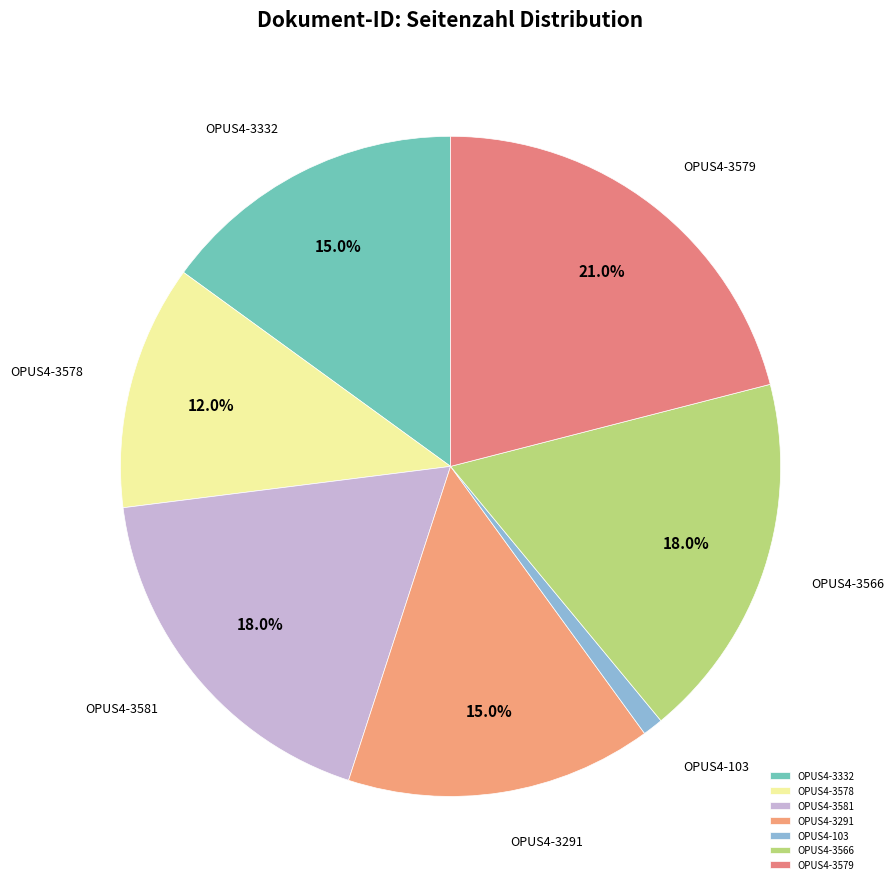

To the nearest percent, what percentage of the pie is OPUS4-3291?

15%